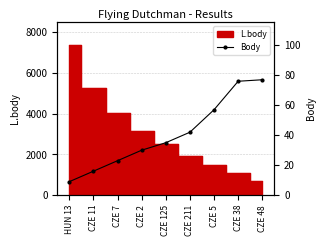

The chart shows a value of 47 at CZE 125. True or false?

False